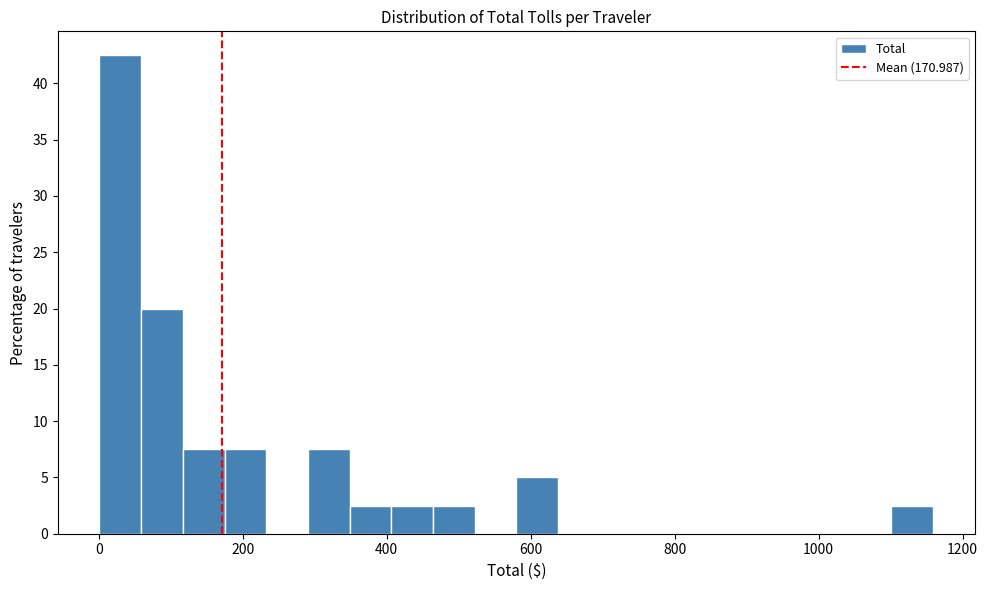

Read against the x-axis, roughly where is the centre of the tallest bar?

40